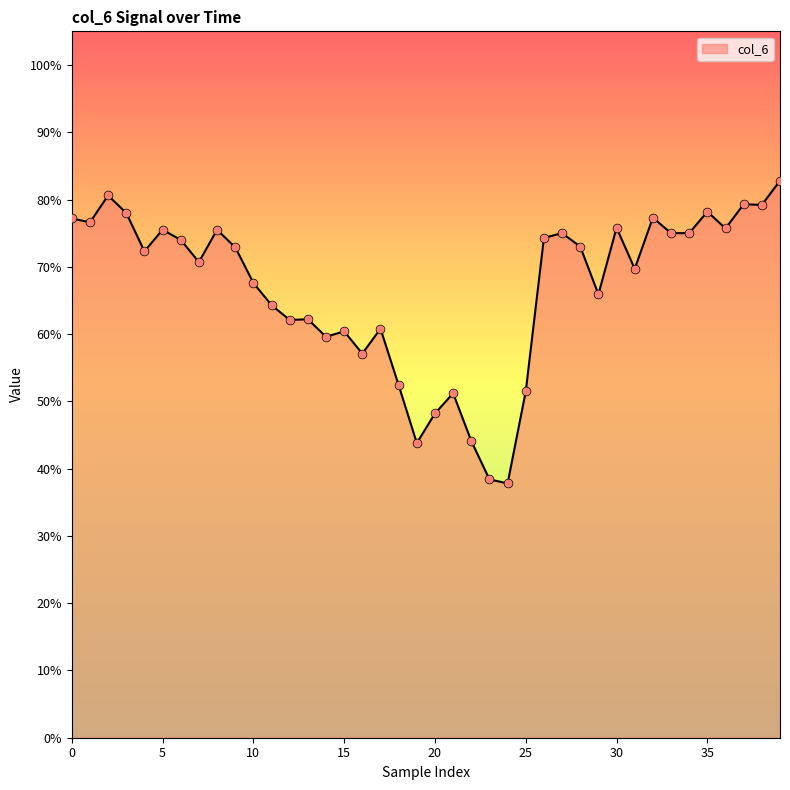

What is the maximum value shown in the chart?

82.8